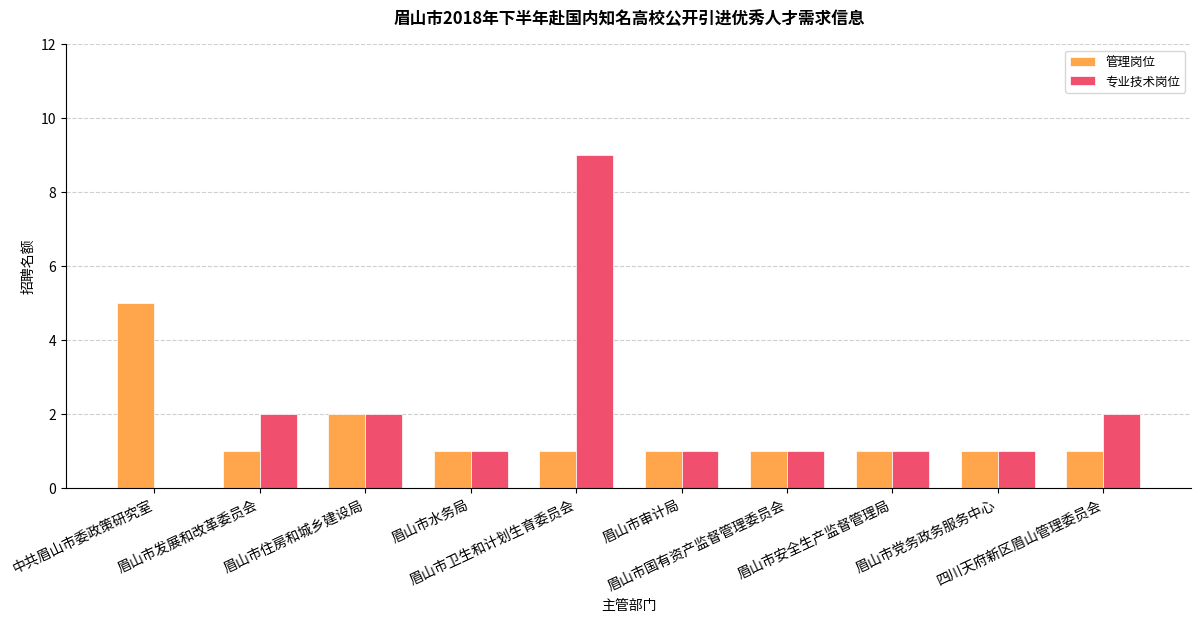

Which series has the largest total across all categories?

专业技术岗位